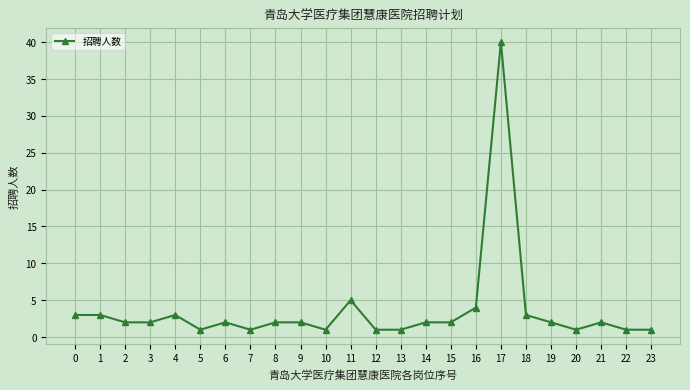

At which label is the value closest to 20?

11